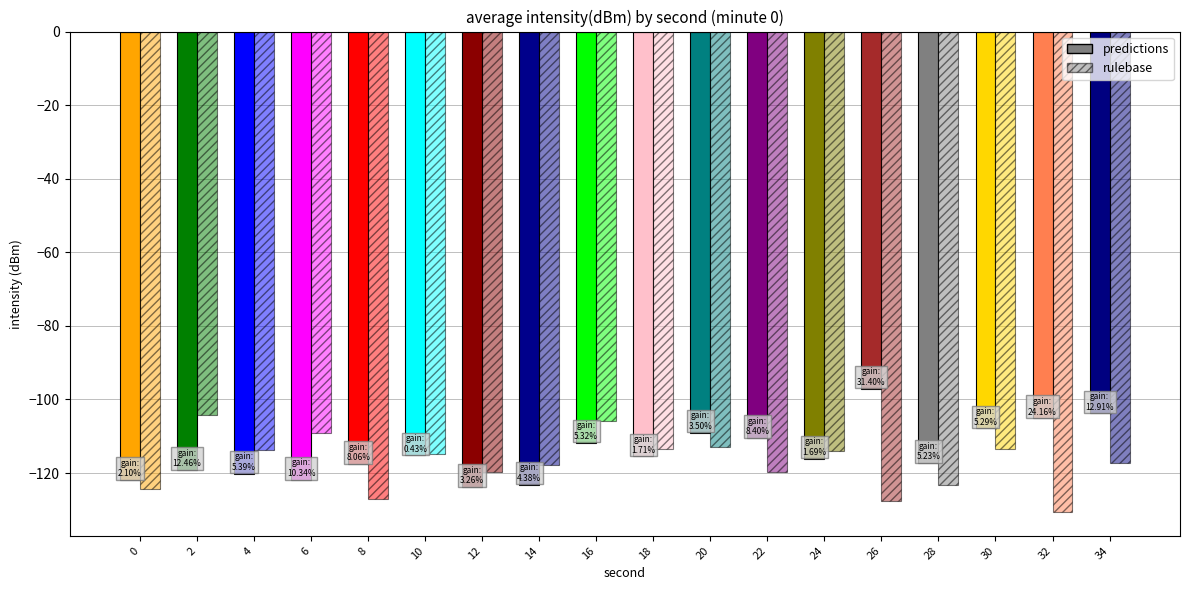

Which label corresponds to the largest value in the chart?

26